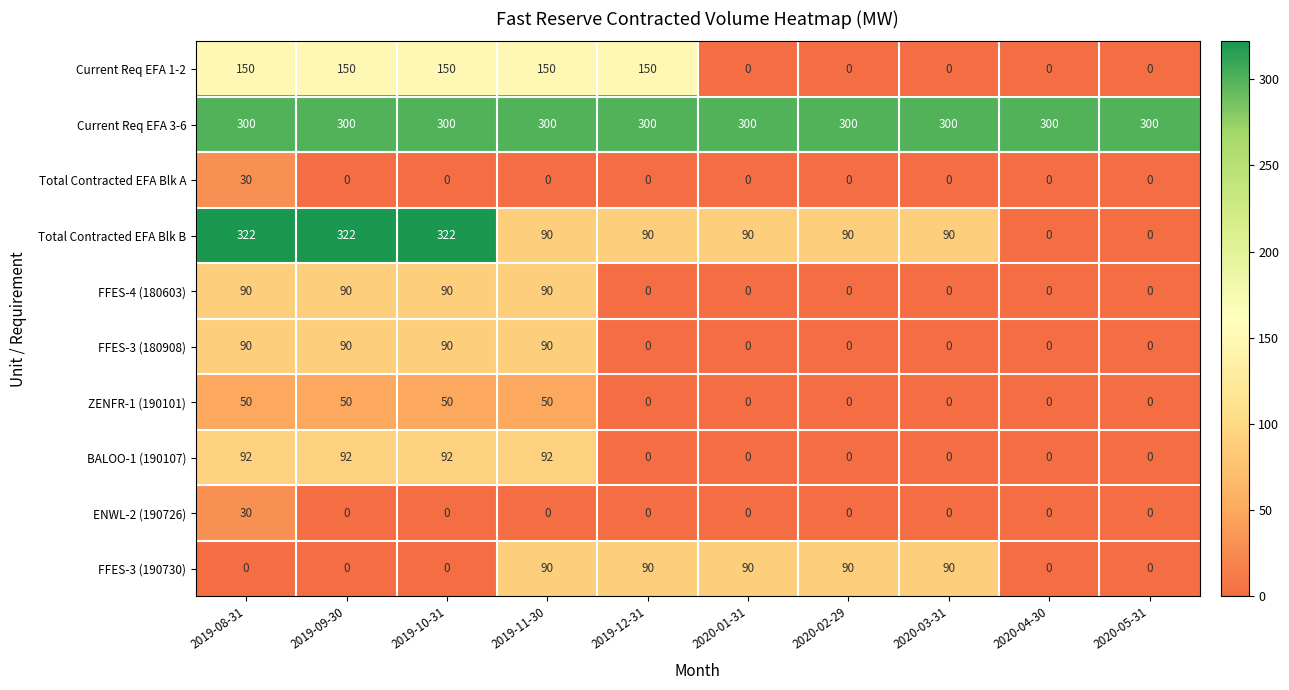

What is the difference between the highest and lowest values at 2019-12-31?

300